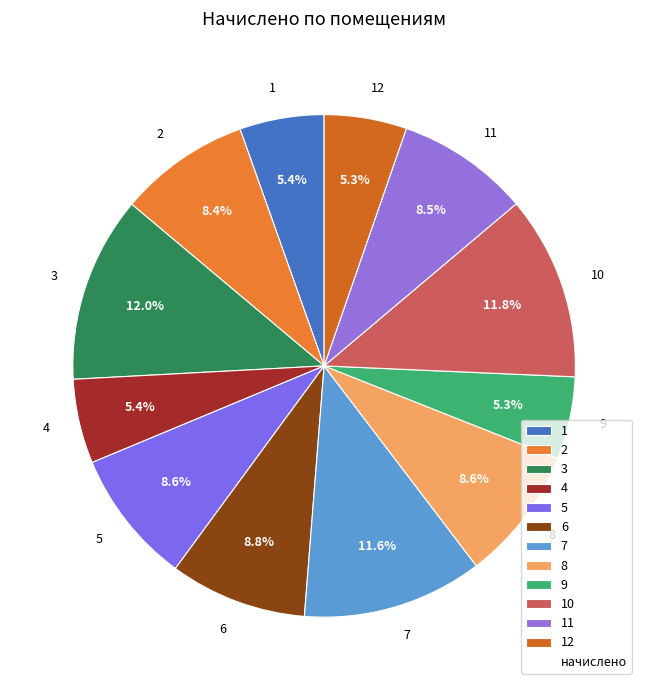

To the nearest percent, what is the difference between the largest and smallest slice percentages?

7%